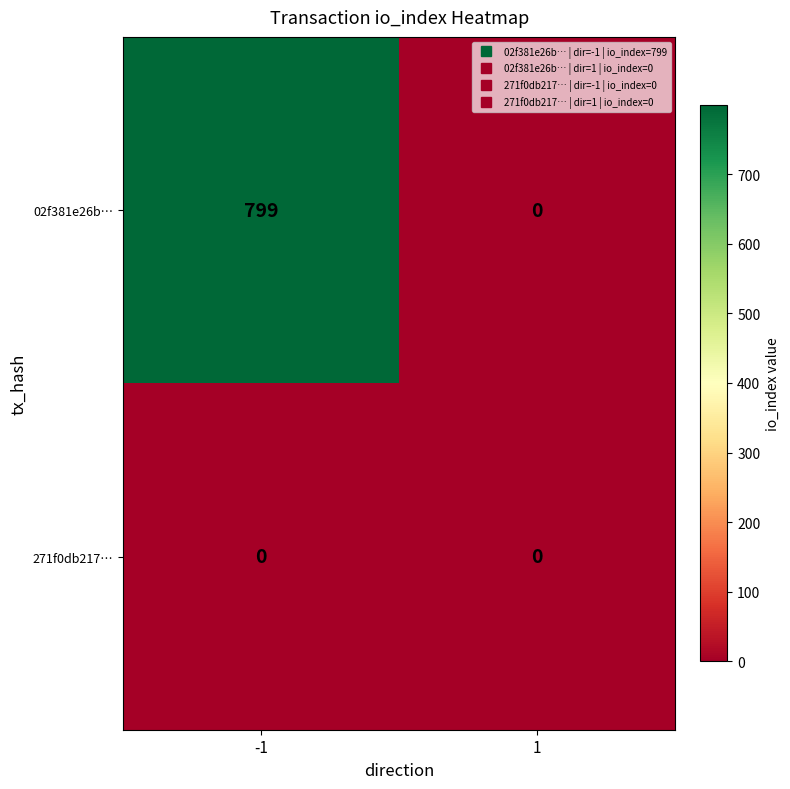

How many values in the 02f381e26b… series are below 799?

1